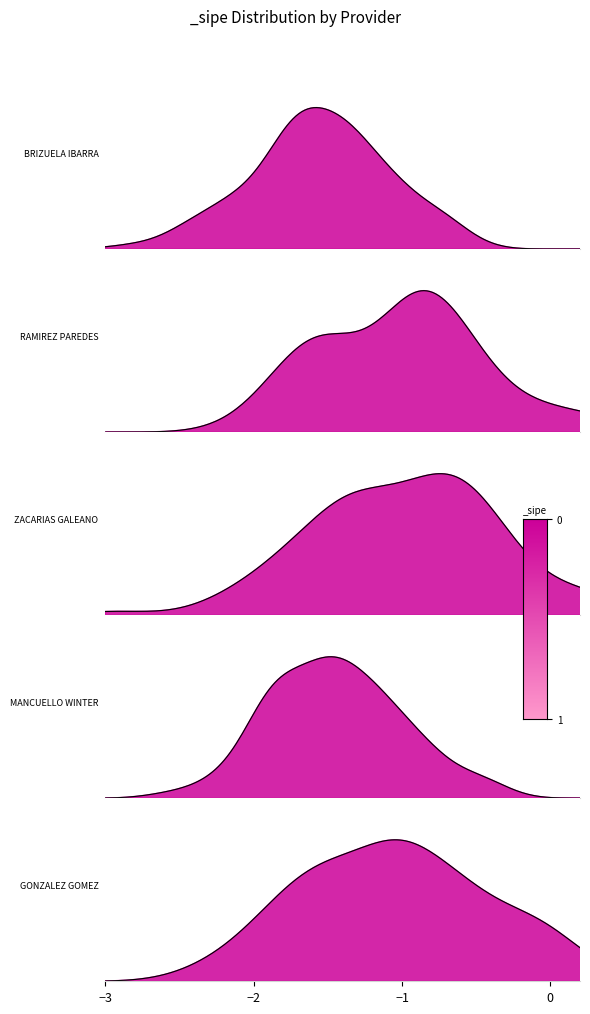

Is it true that the value at 1326706 is 2?

False